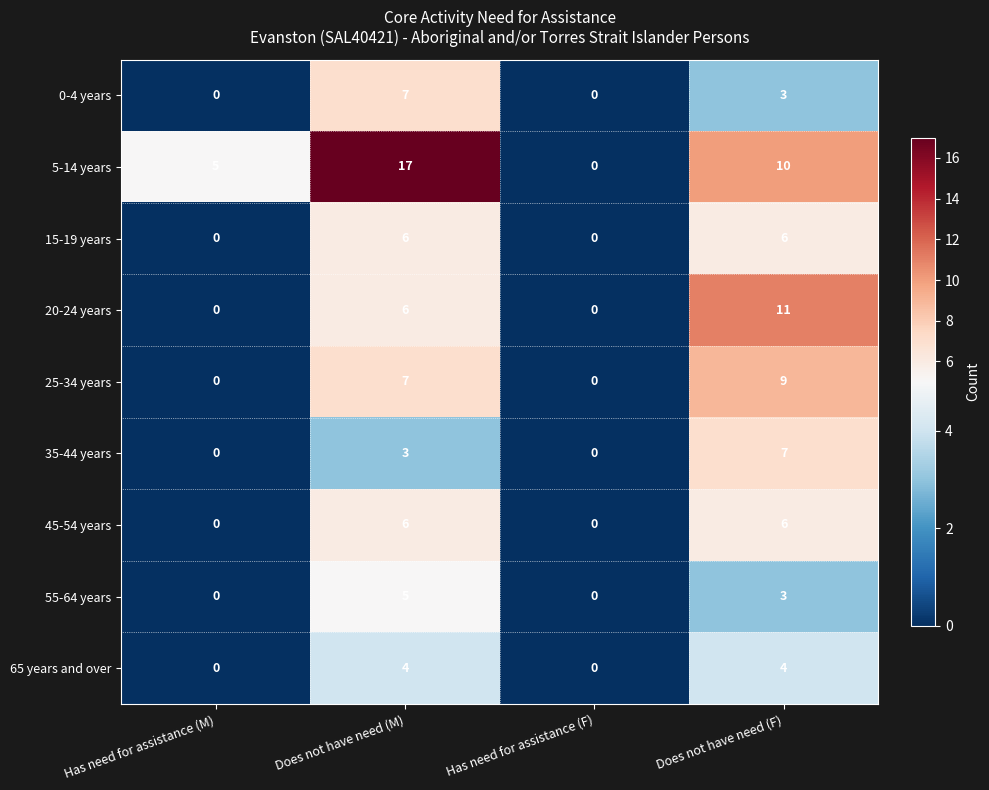

What is the greatest value displayed?

17